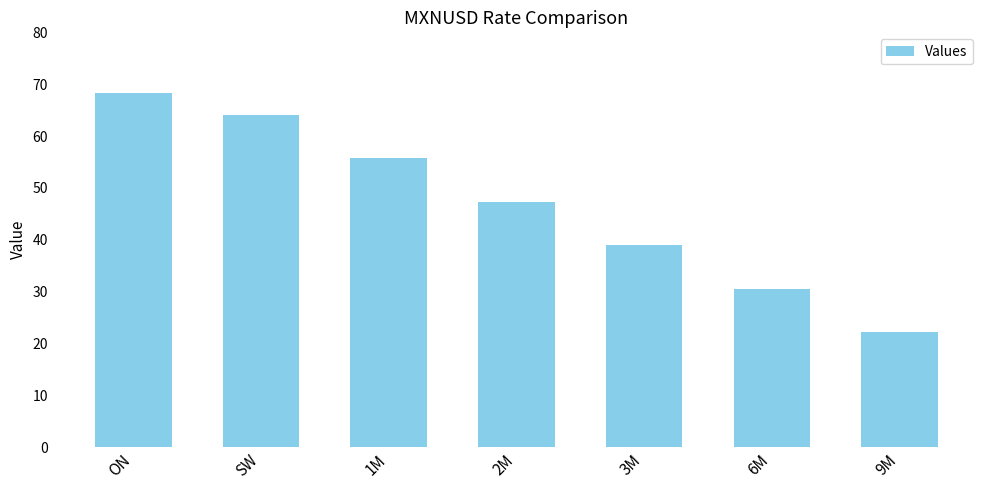

Reading left to right, what are all the values shown in this chart?

68.3	64.1	55.7	47.4	39.0	30.6	22.2